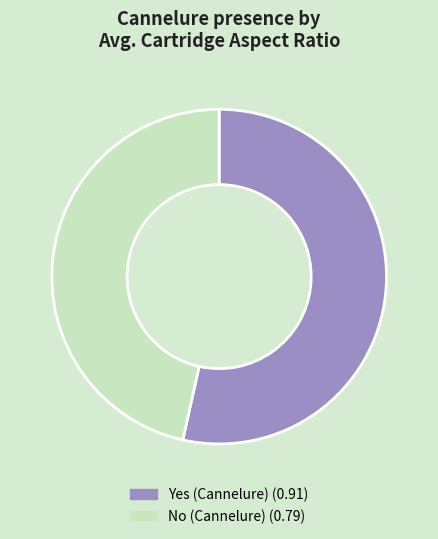

Do No (Cannelure) (0.79) and Yes (Cannelure) (0.91) together represent more than half of the pie?

Yes